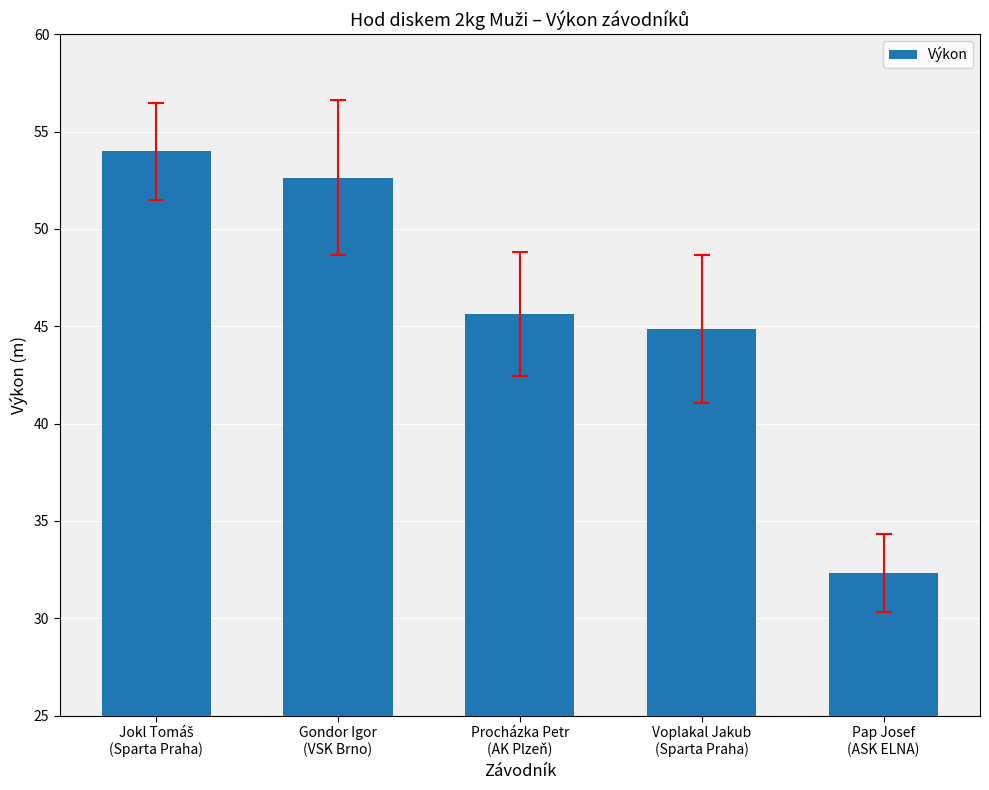

How many bars are there in total?

5